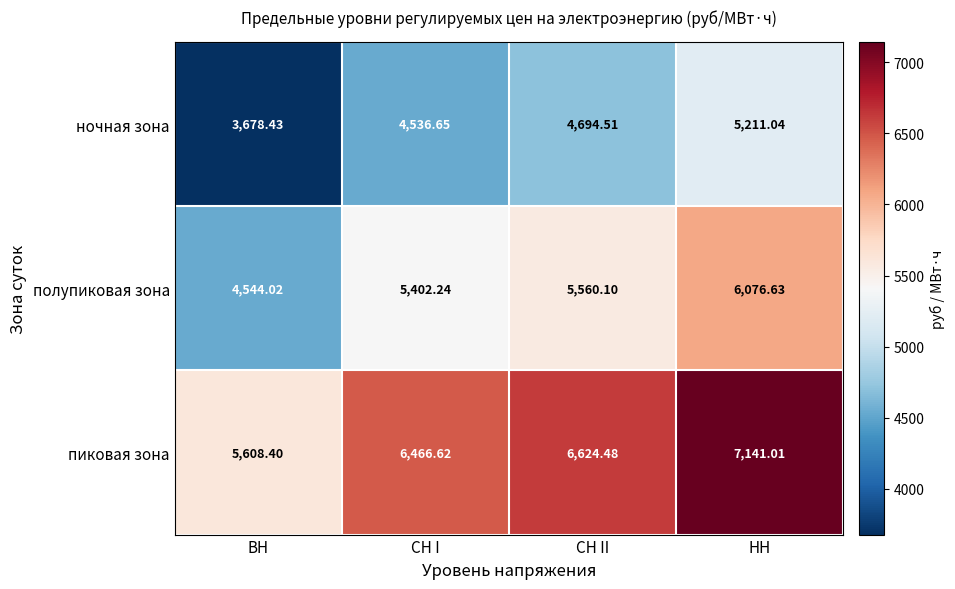

Is the value of пиковая зона at НН greater than the value of полупиковая зона at СН II?

Yes